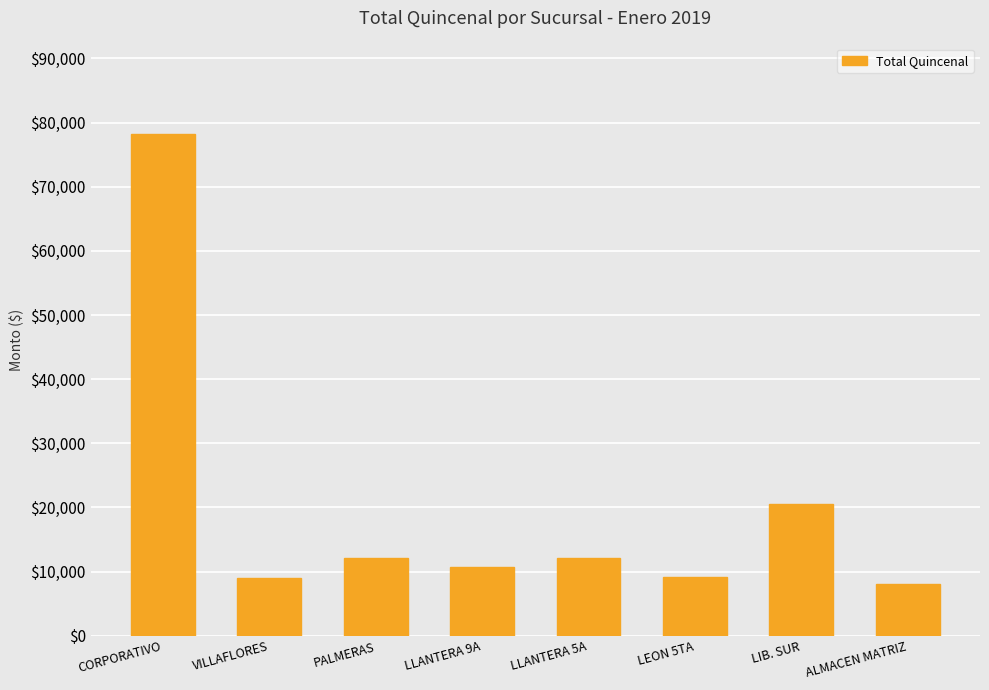

What value does the data have at LLANTERA 9A?

10740.0